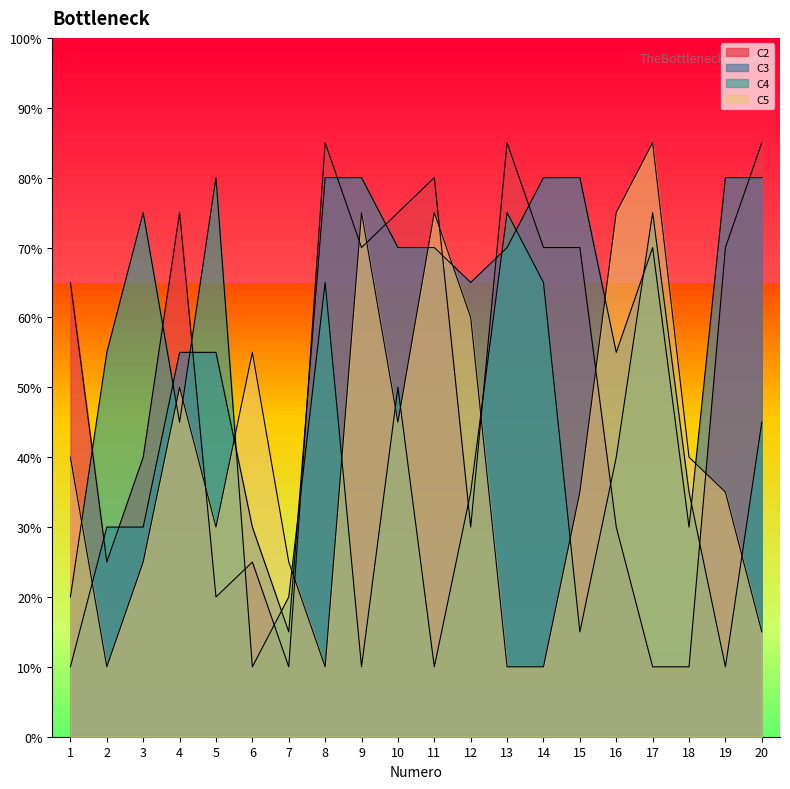

Between 12 and 18, which series saw the biggest shift?

C3